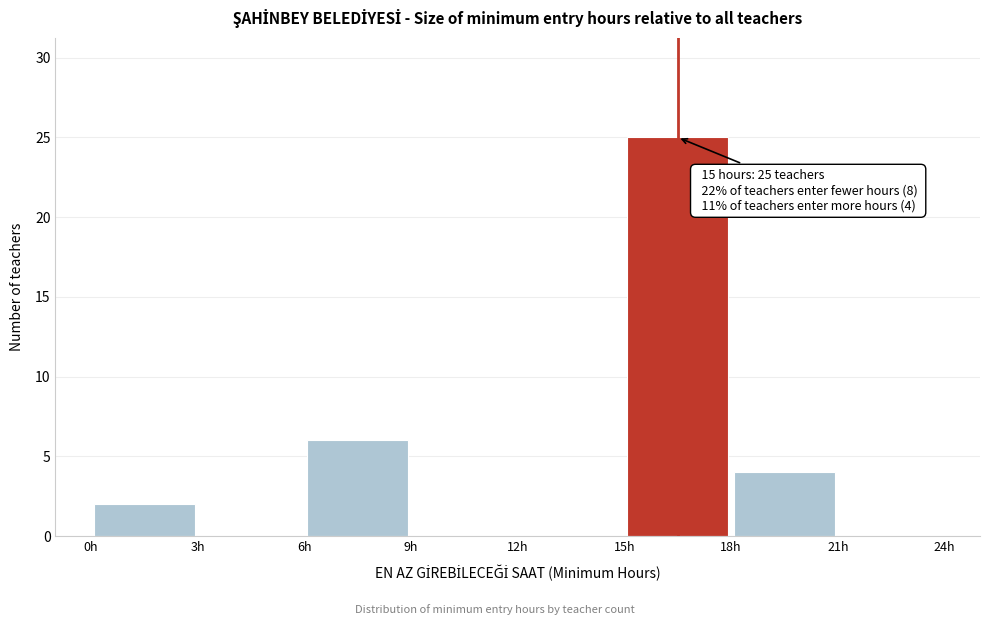

Over which range of the x-axis is the bar tallest?

15 to 18